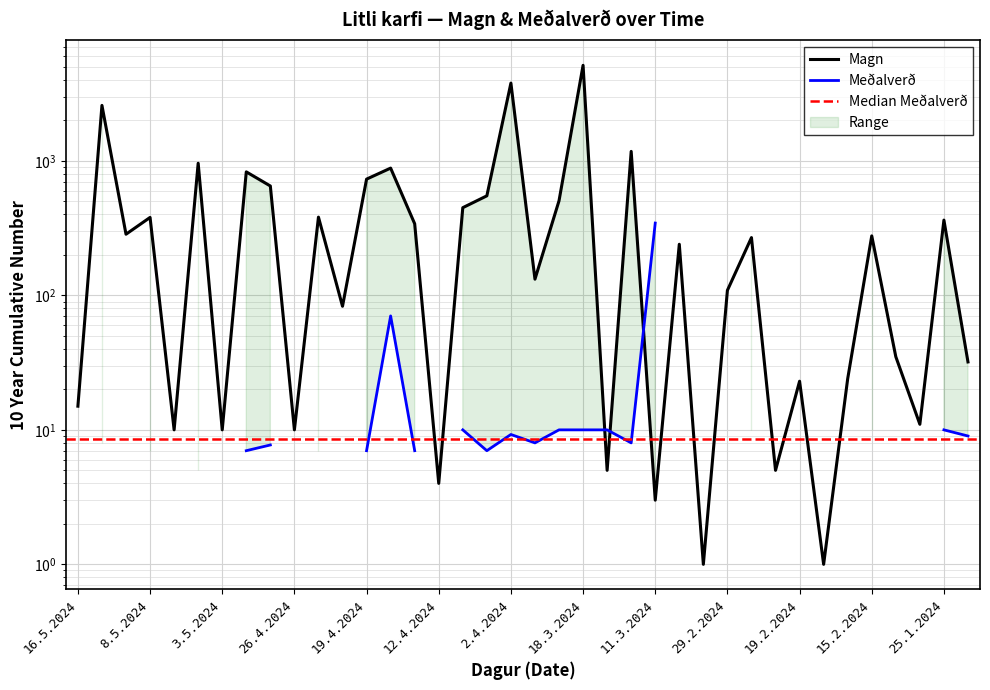

Between 28.4.2024 and 21.3.2024, which is larger?

28.4.2024